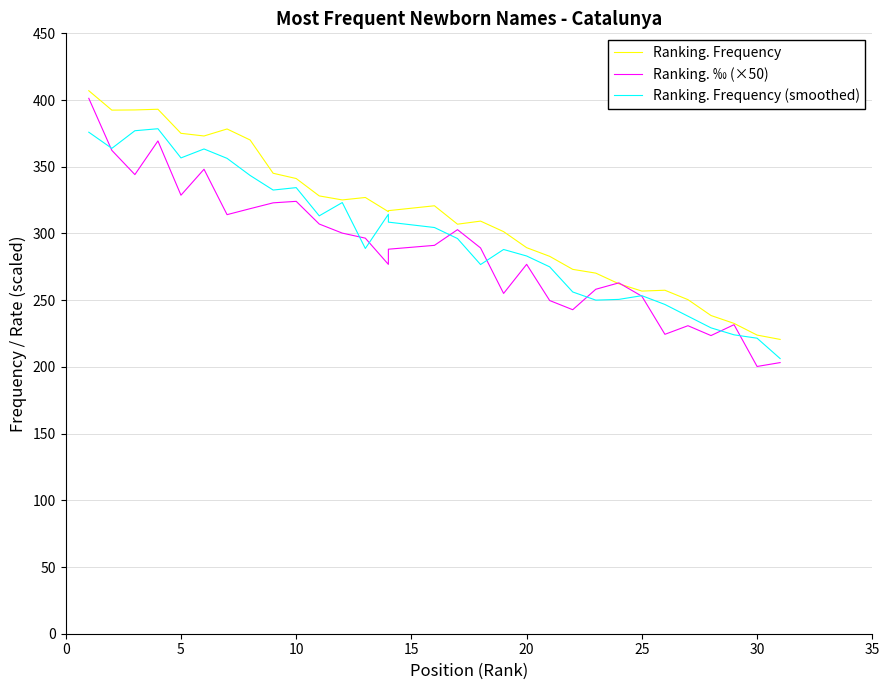

What is the average value of the Ranking. ‰ (×50) series?

287.0